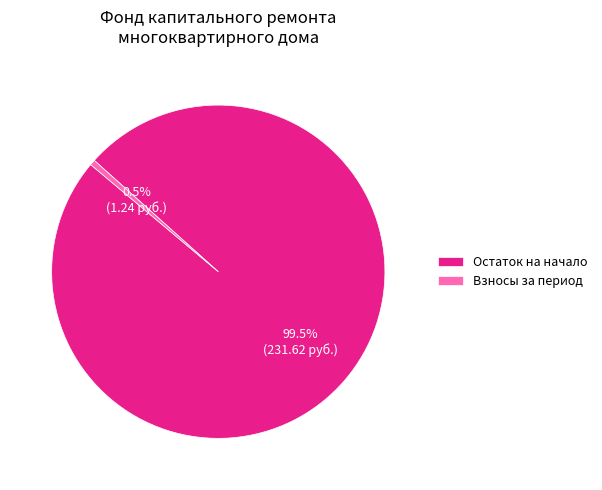

Which slice is the largest?

Остаток на начало